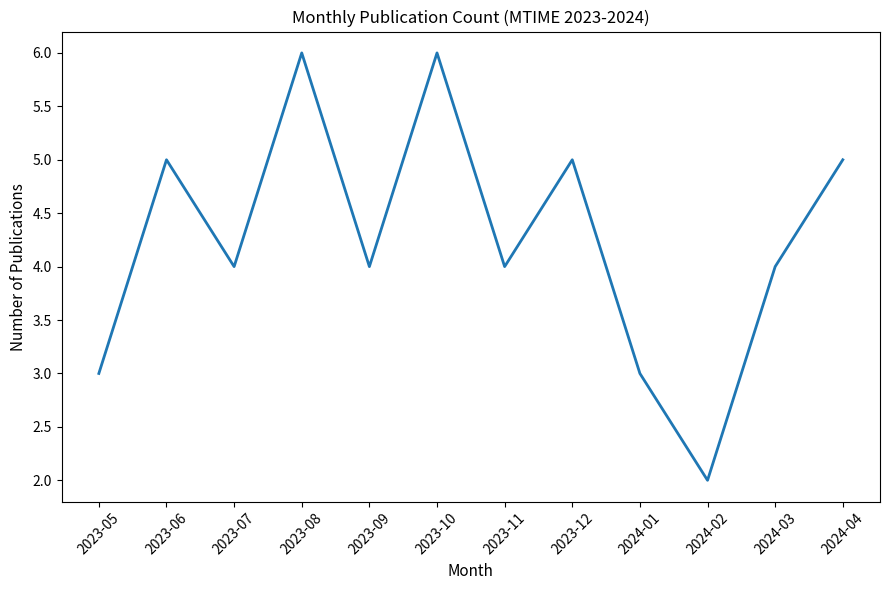

At which category does the chart reach its minimum across all series?

2024-02